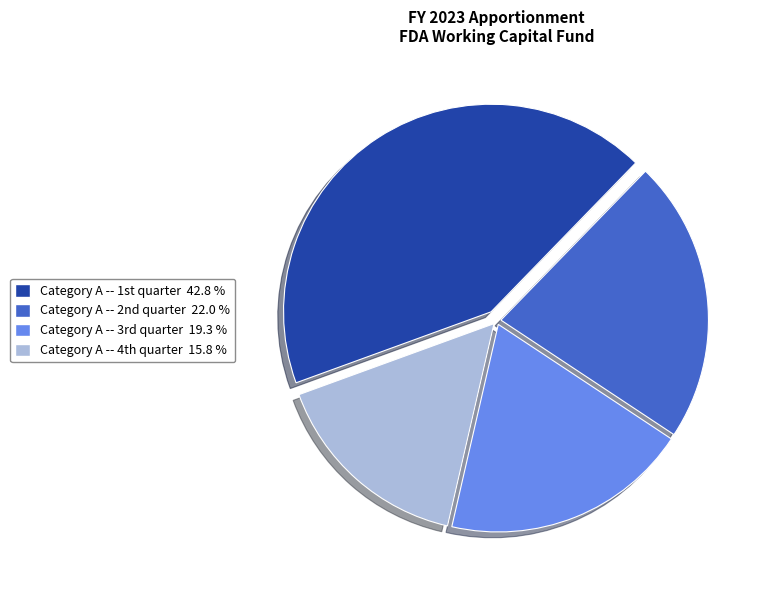

Rank the categories by value from lowest to highest.

Category A -- 4th quarter, Category A -- 3rd quarter, Category A -- 2nd quarter, Category A -- 1st quarter